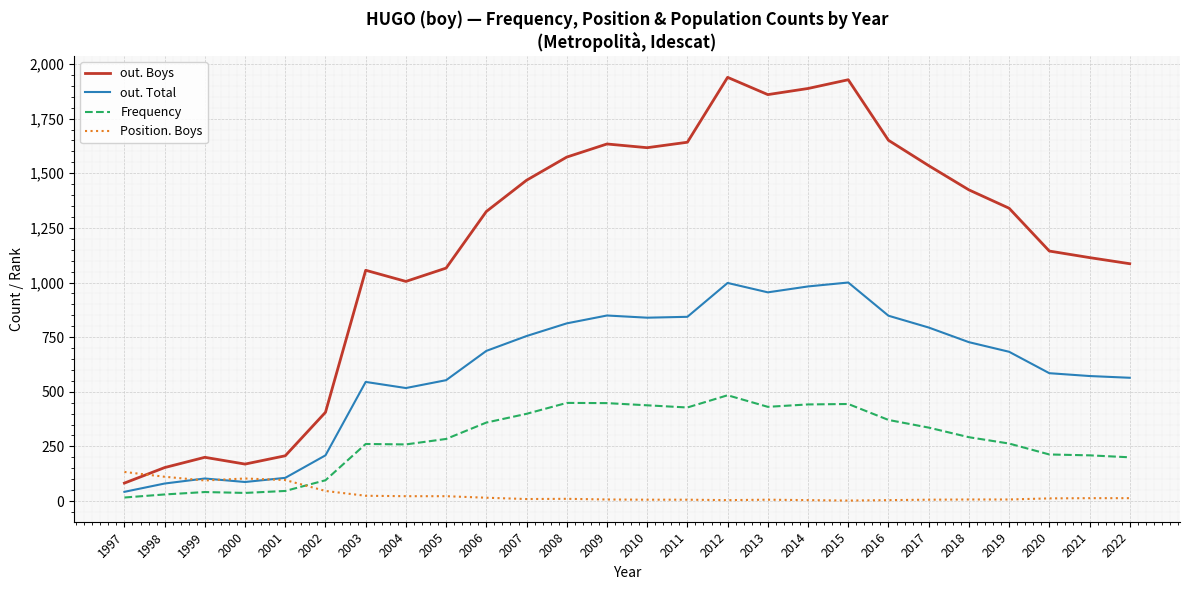

Is this an area chart (filled region under the line)?

No